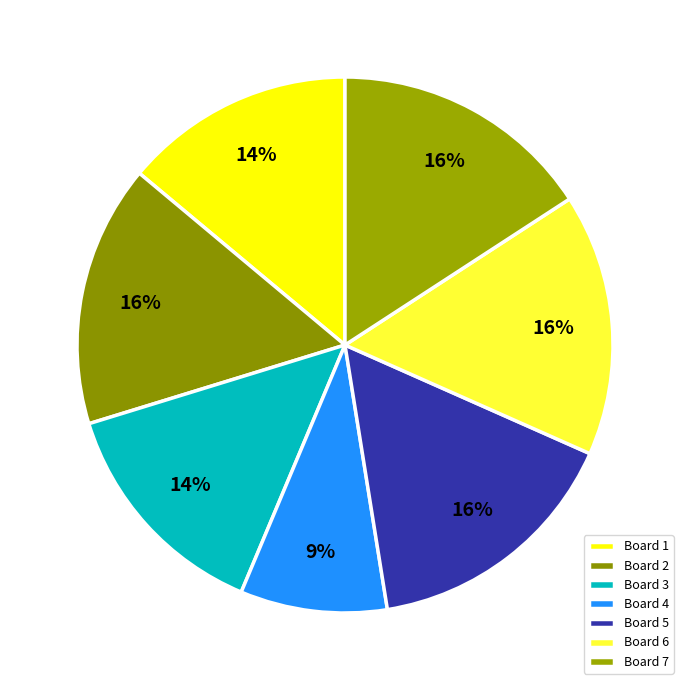

Is there a majority slice in this chart?

No